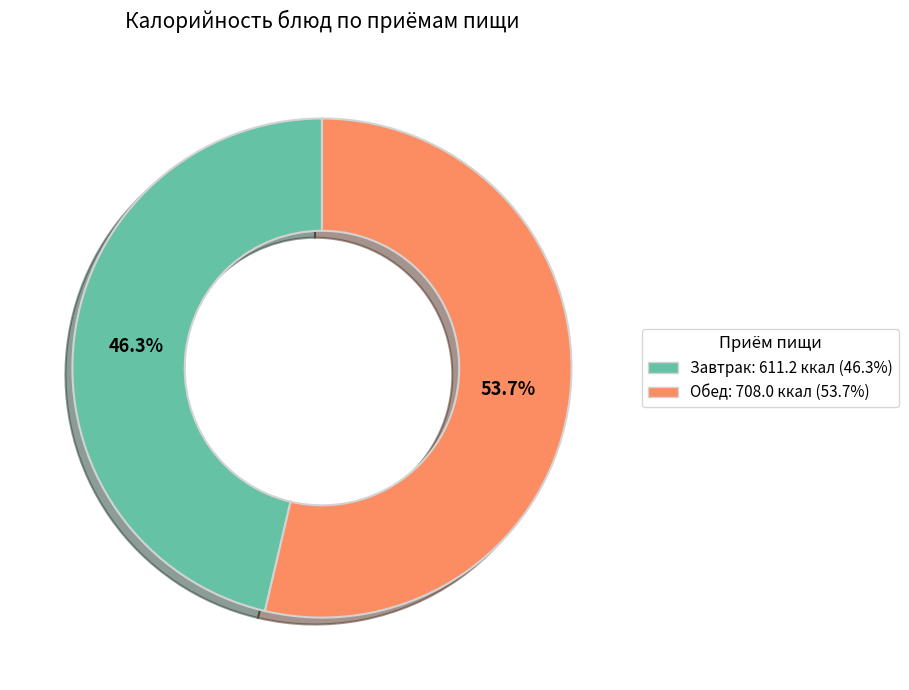

Is there any slice that represents more than half of the pie?

Yes